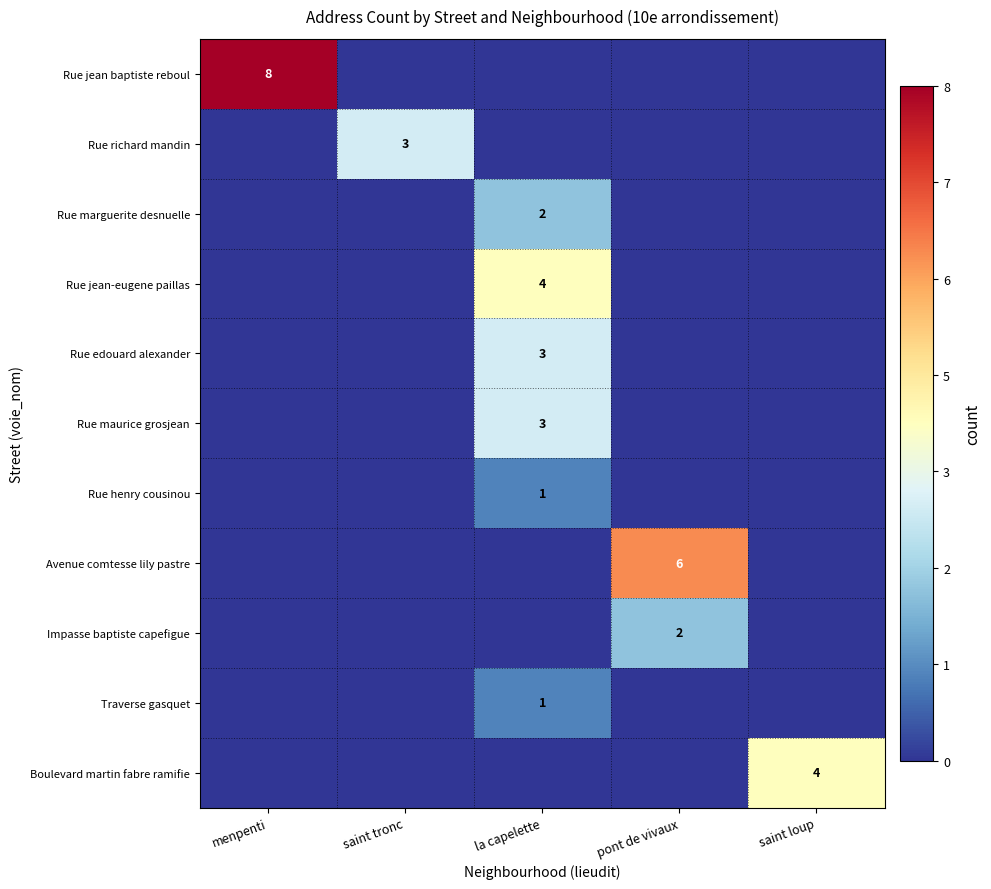

True or false: Boulevard martin fabre ramifie has a value of 4 at saint loup.

True